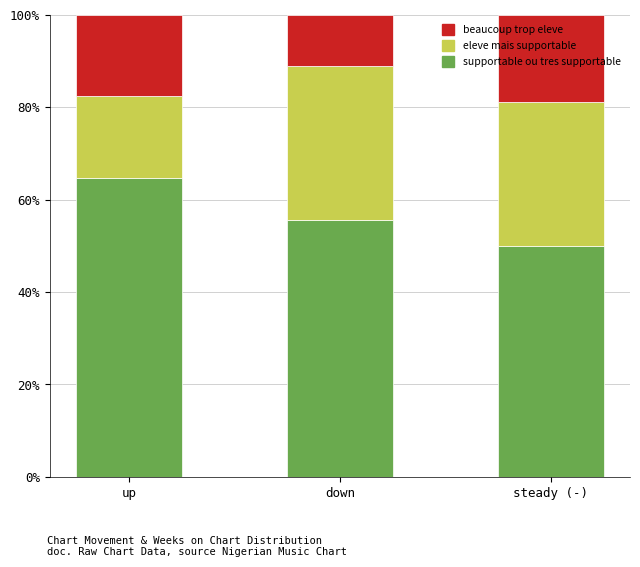

What is the total value across all series at down?

100.0